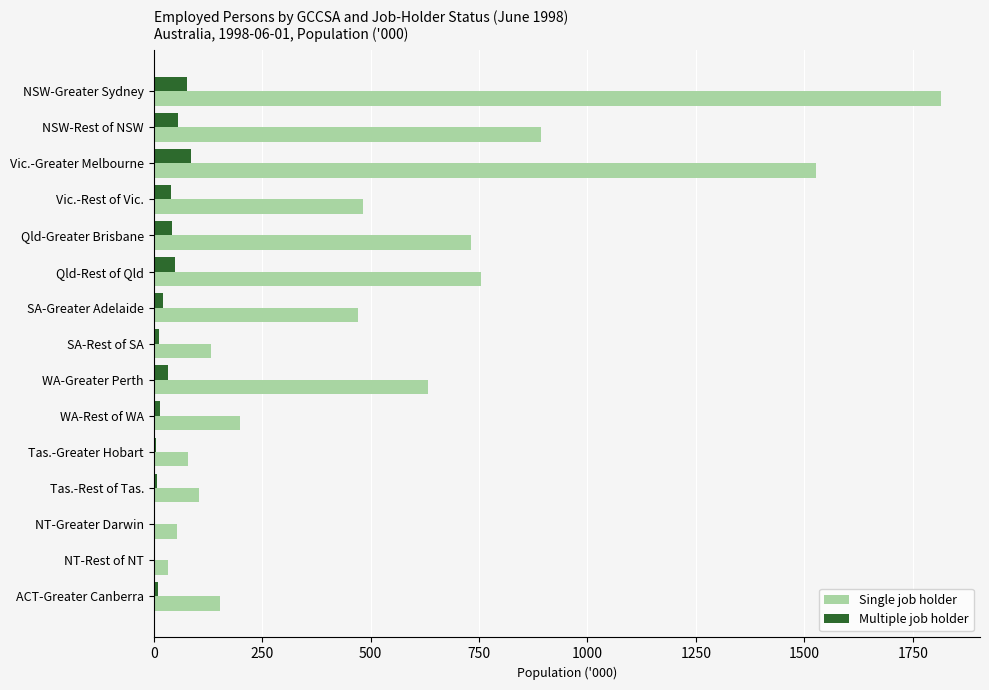

Which series changed the most between Vic.-Rest of Vic. and Tas.-Rest of Tas.?

Single job holder